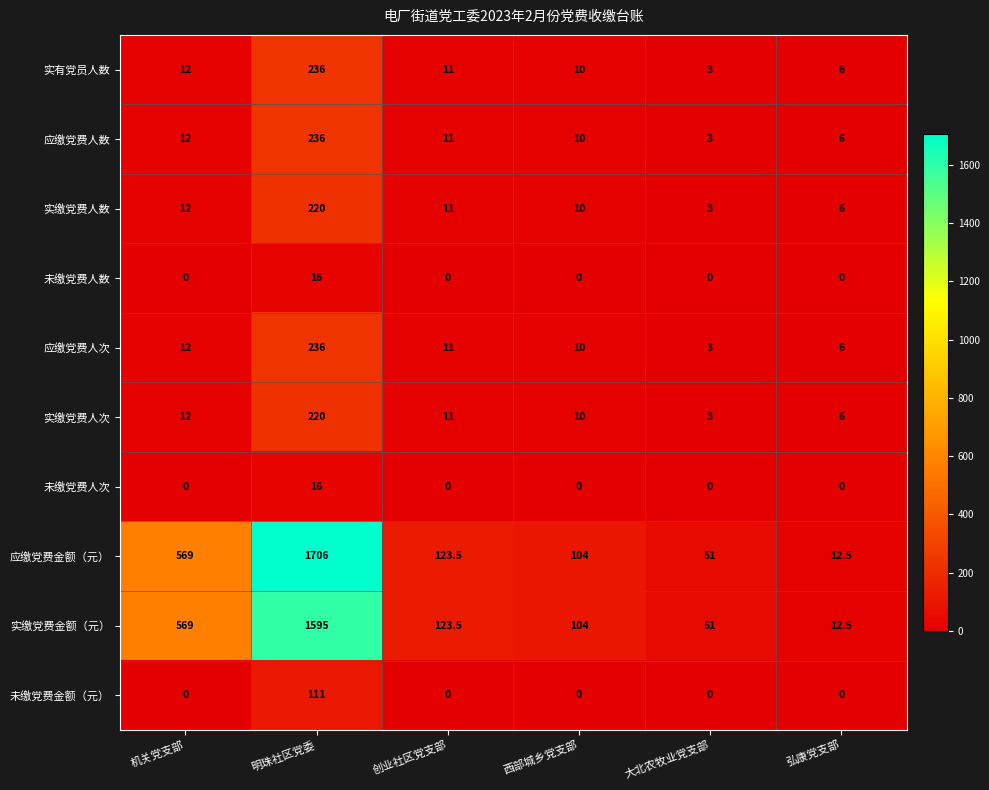

Is it true that 实缴党费人数 equals 17.9 at 机关党支部?

False